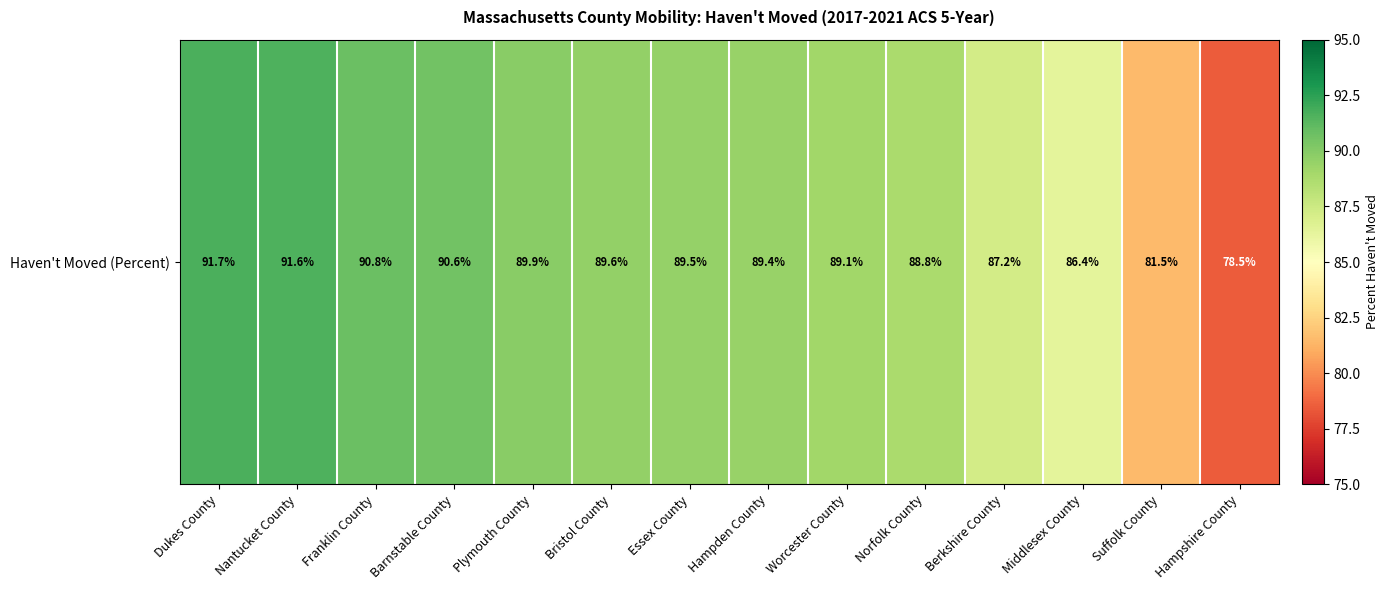

What is the change in value from Plymouth County to Bristol County?

-0.3